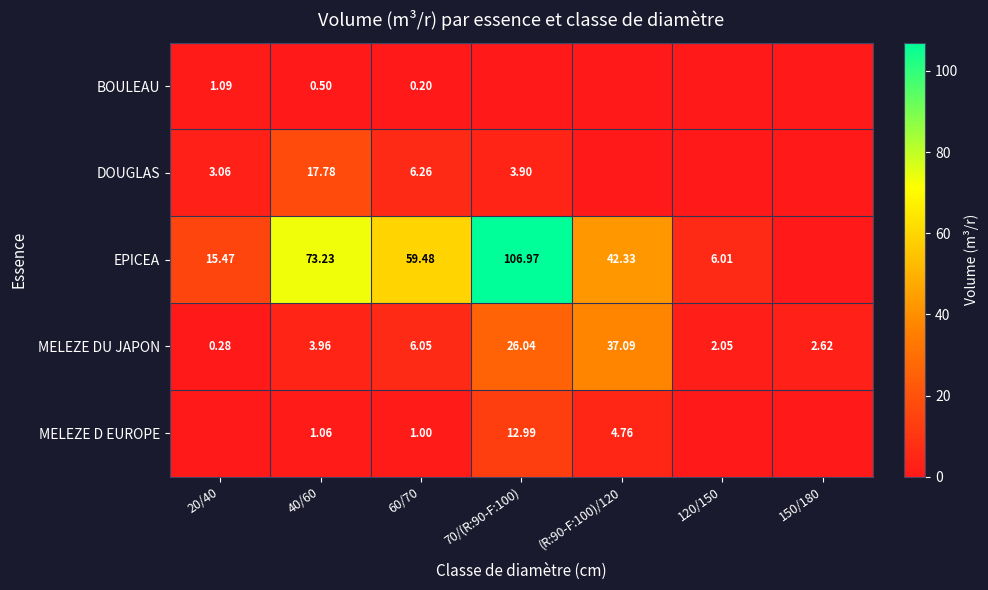

Rank the series at 40/60 from lowest to highest value.

BOULEAU, MELEZE D EUROPE, MELEZE DU JAPON, DOUGLAS, EPICEA